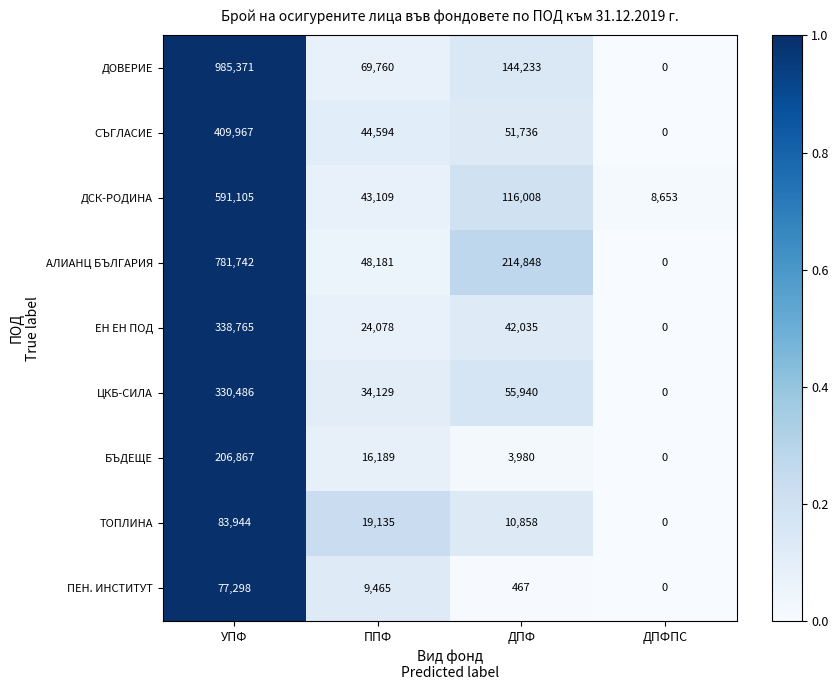

At which label is ЕН ЕН ПОД closest to 169382?

ДПФ